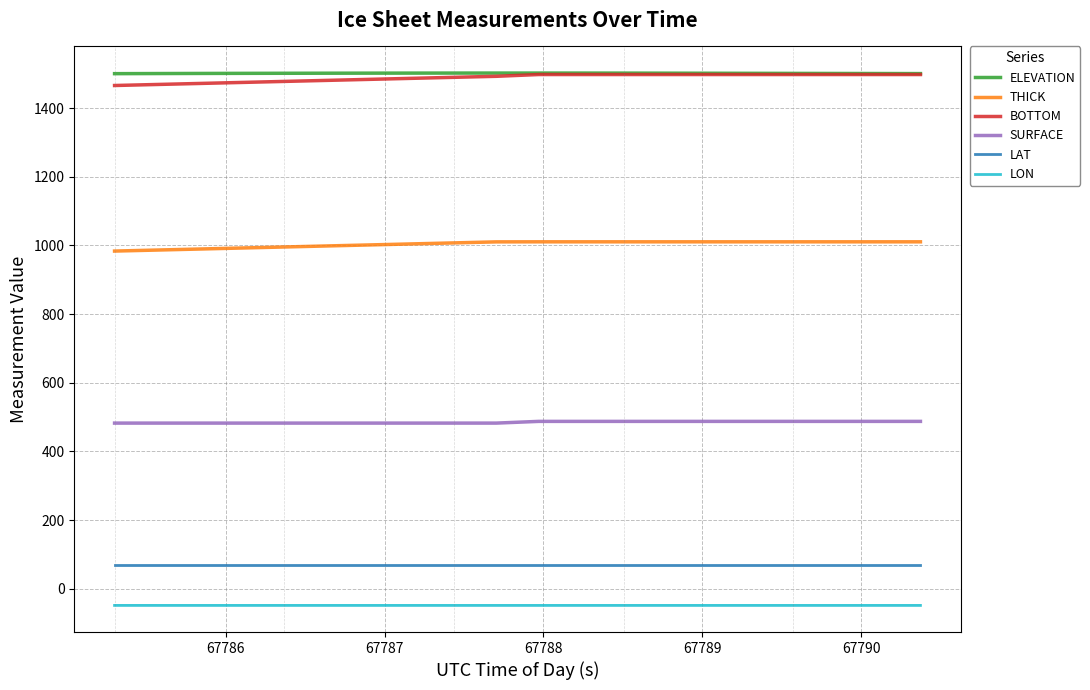

What is the minimum value shown in the chart?

-48.8